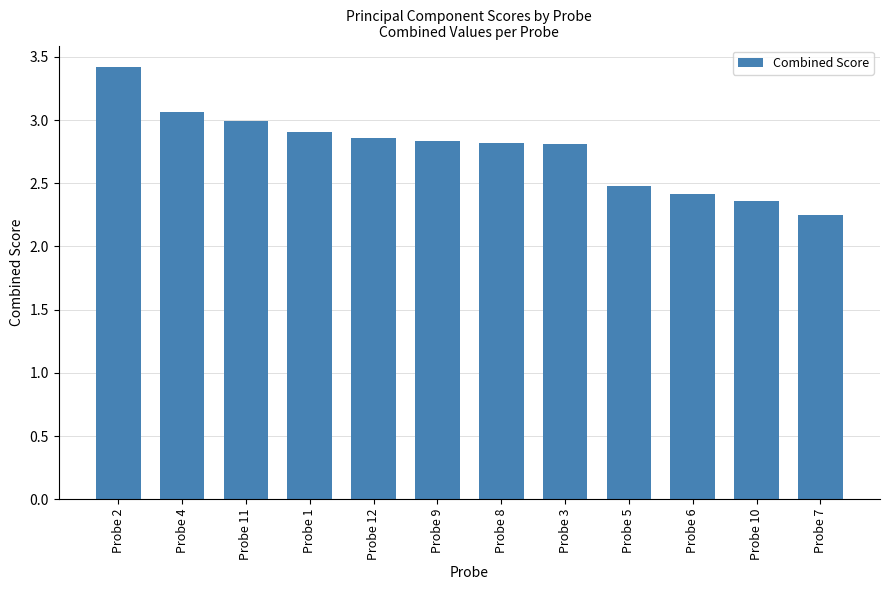

What is the label of the 11th bar from the right?

Probe 4